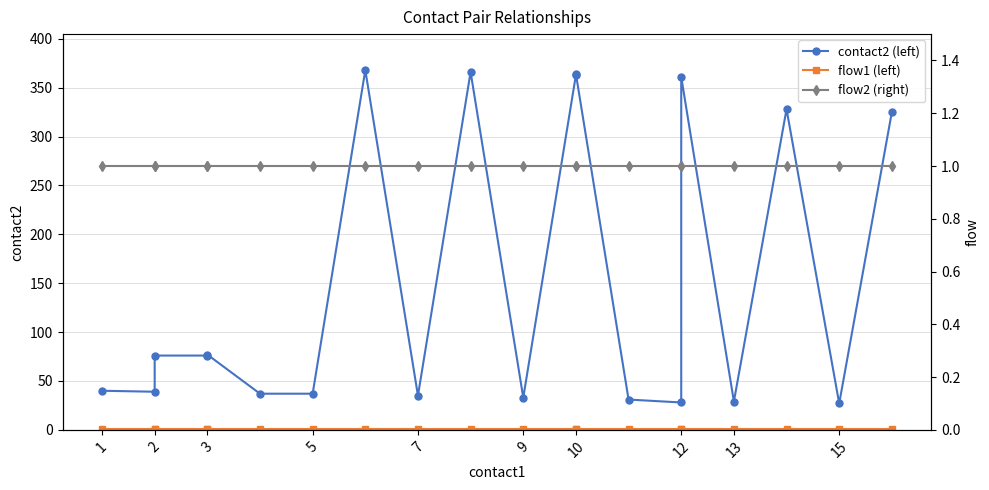

What is the spread (max minus min) of values at 1?

39